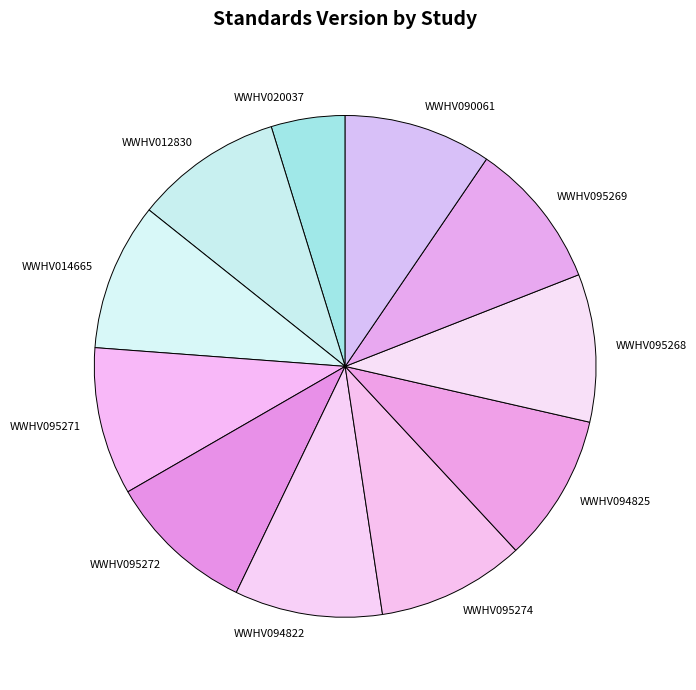

Is the sum of WWHV090061 and WWHV014665 greater than half?

No